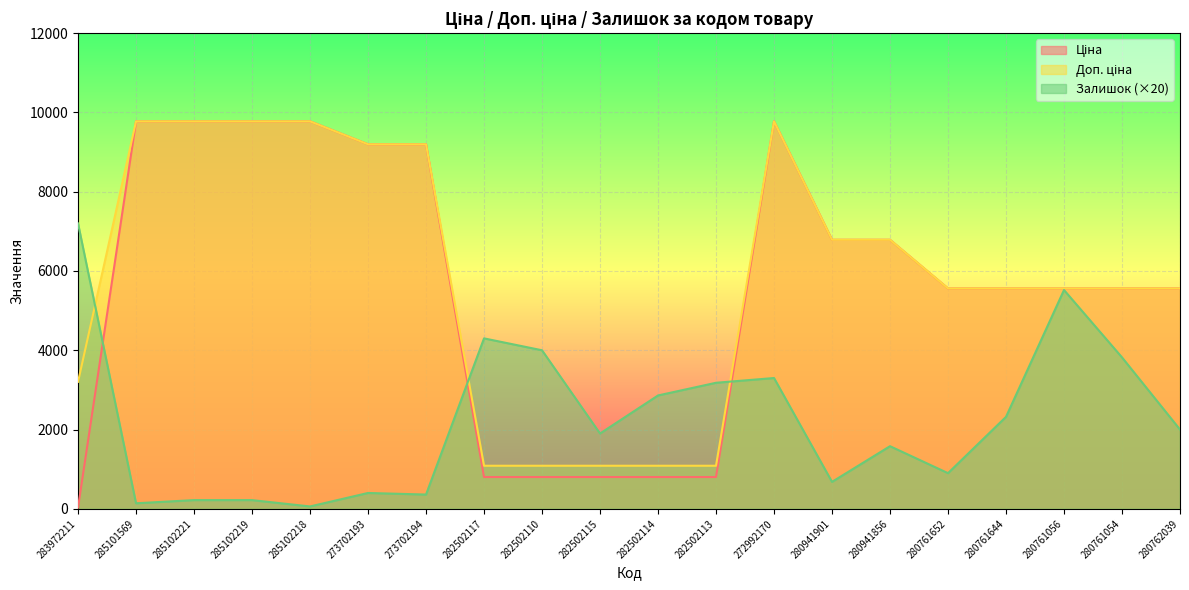

What value does the Ціна series have at 280762039?

5560.3